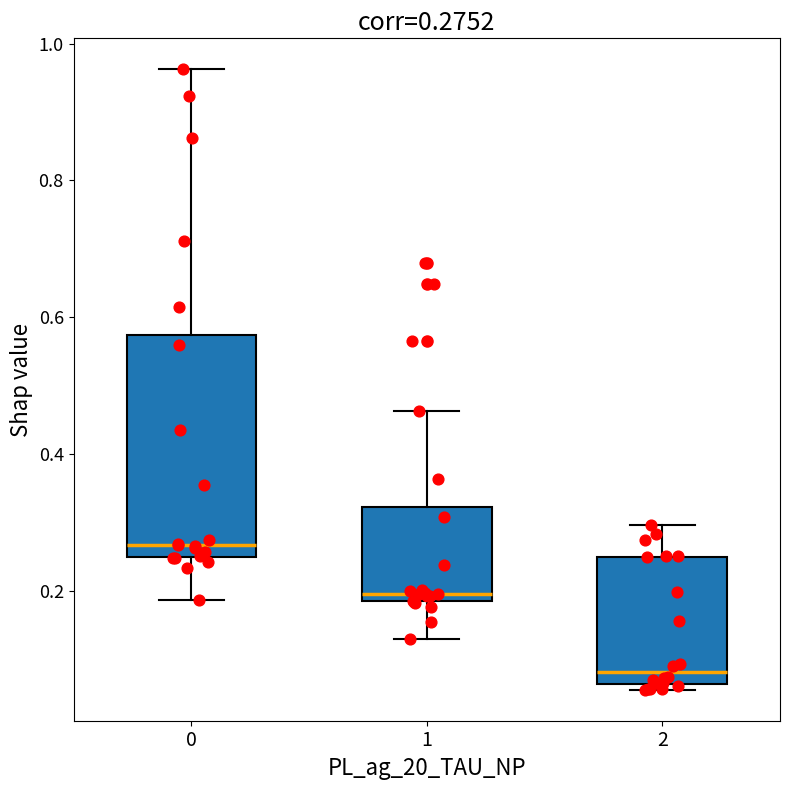

Which box's median line is the lowest?

2